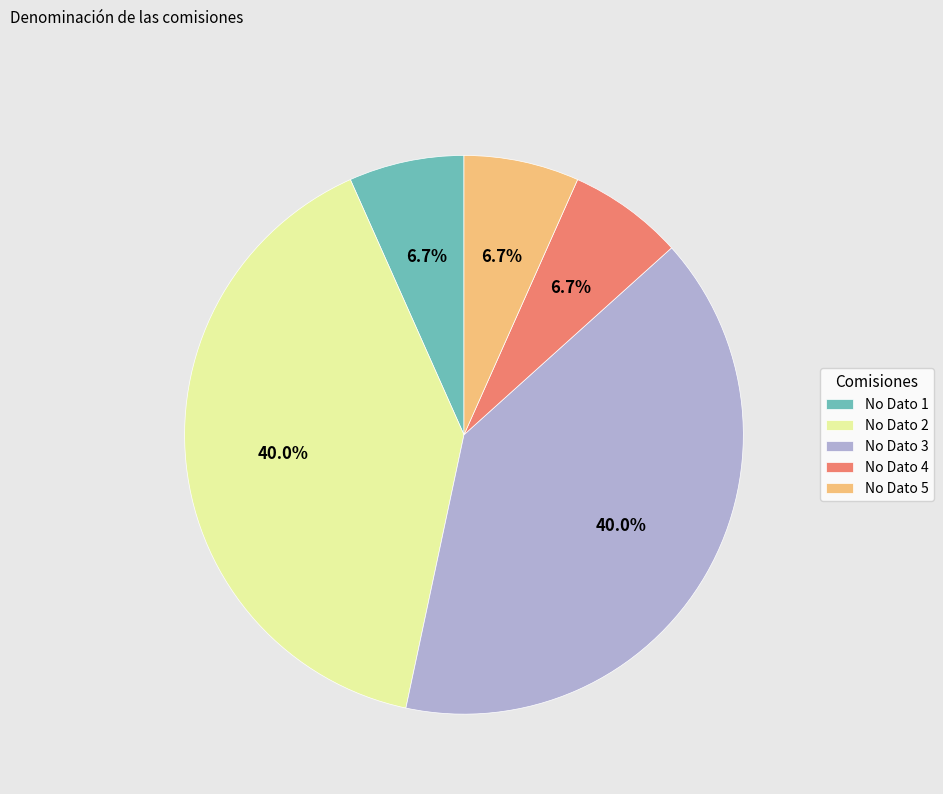

To the nearest percent, what portion does No Dato 3 represent?

40%